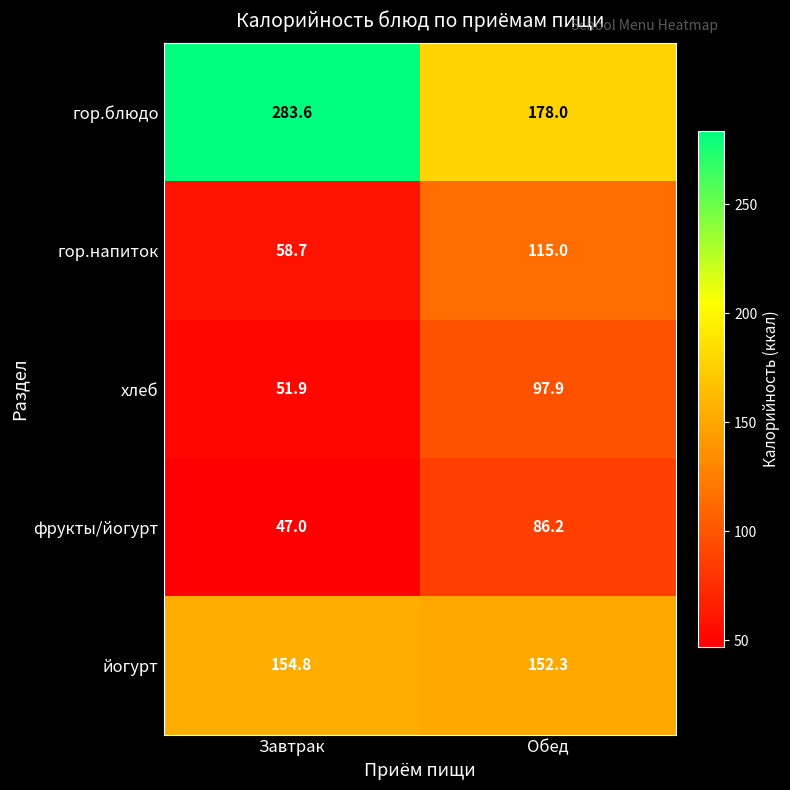

What is the sum of the фрукты/йогурт values at Обед and Завтрак?

133.2